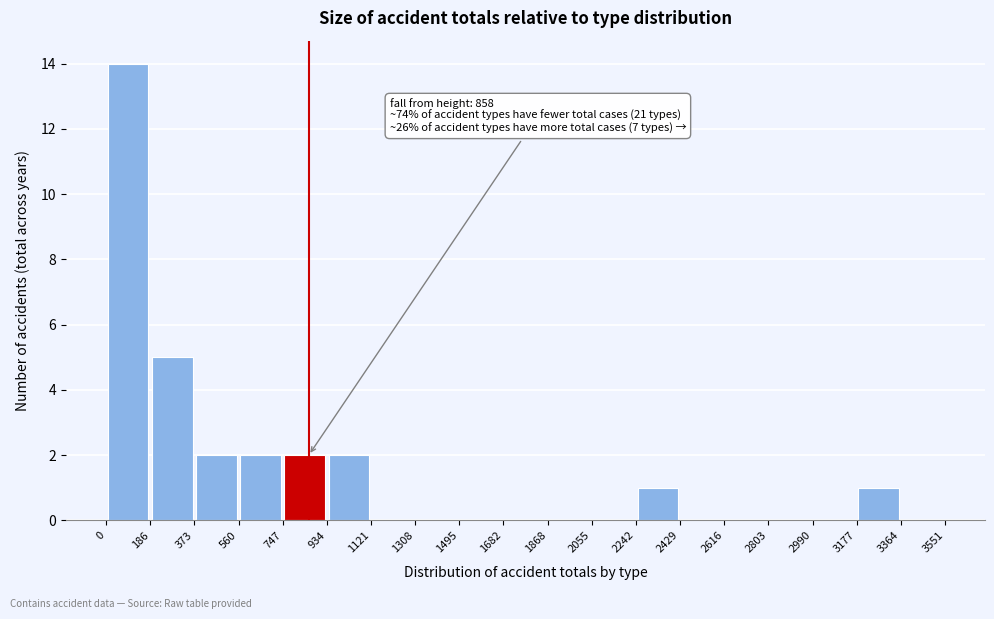

Over which range of the x-axis is the bar tallest?

0 to 186